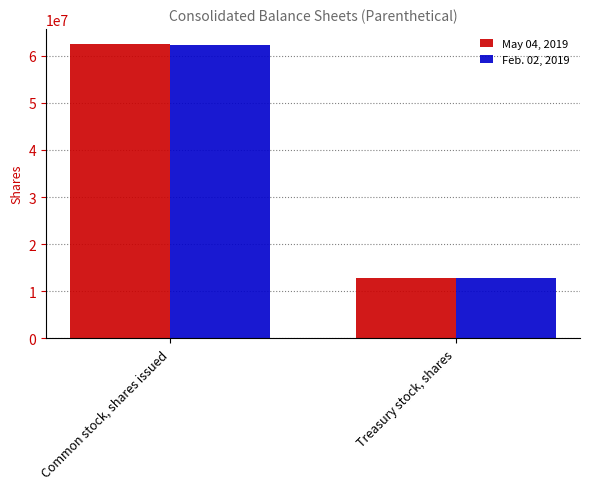

How many series are shown in this chart?

2